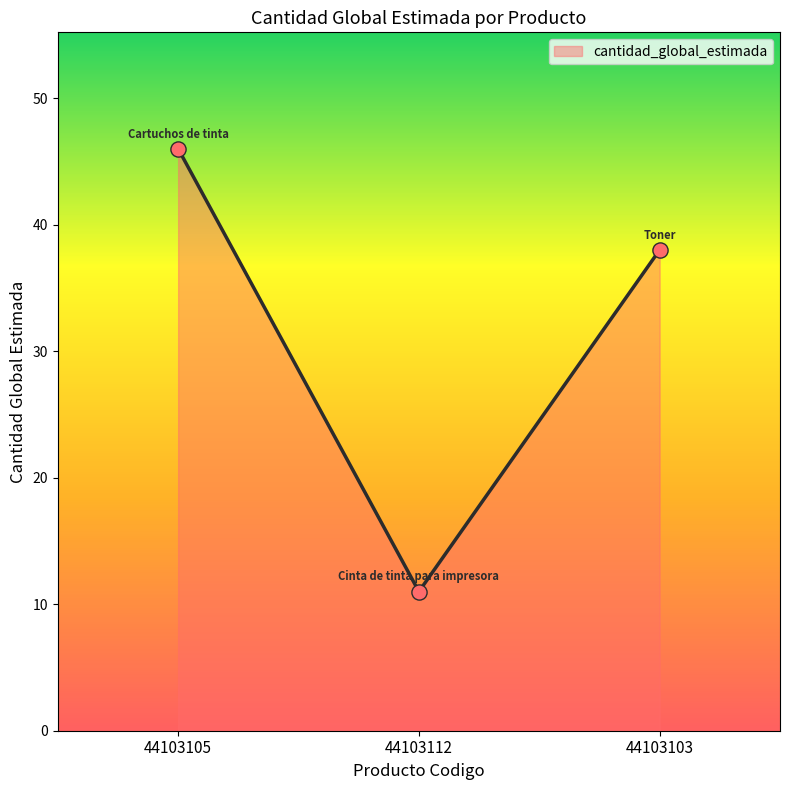

What is the change in value from 44103105 to 44103103?

-8